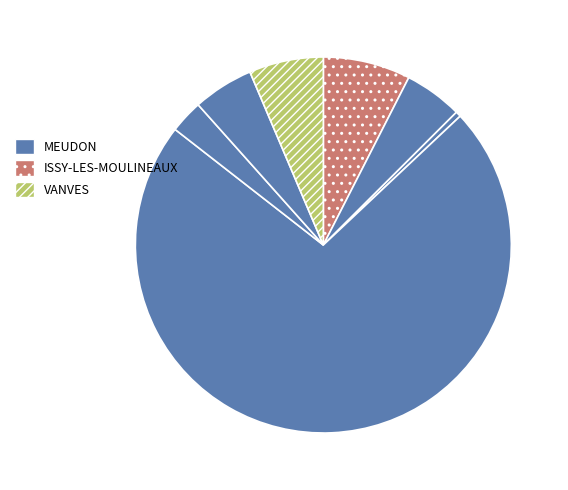

How many slices are in this pie chart?

7